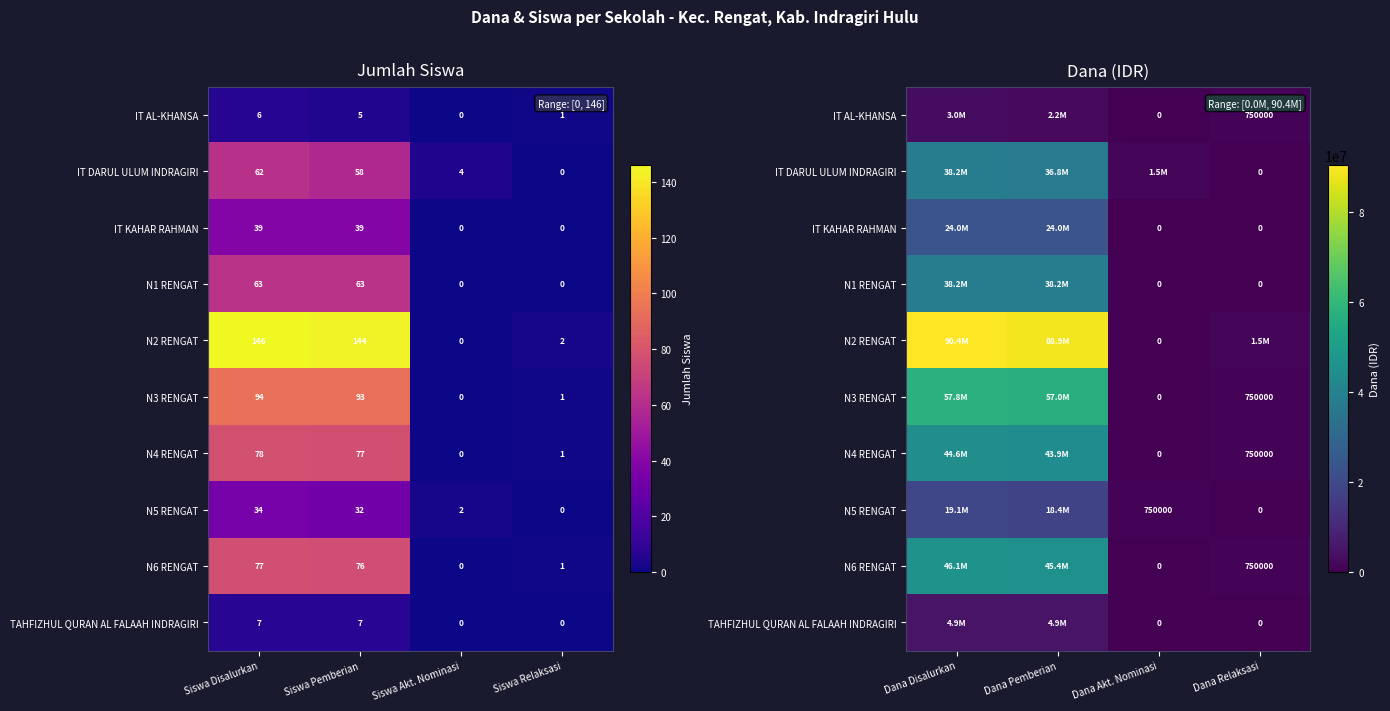

At which category is the sum across all series the highest?

Dana Disalurkan